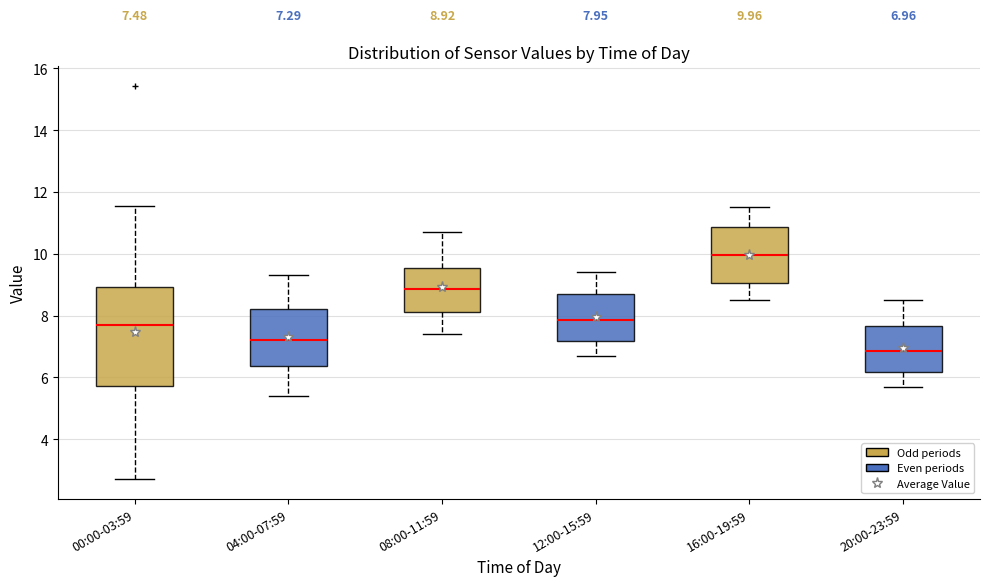

Which box has the lowest median line?

20:00-23:59